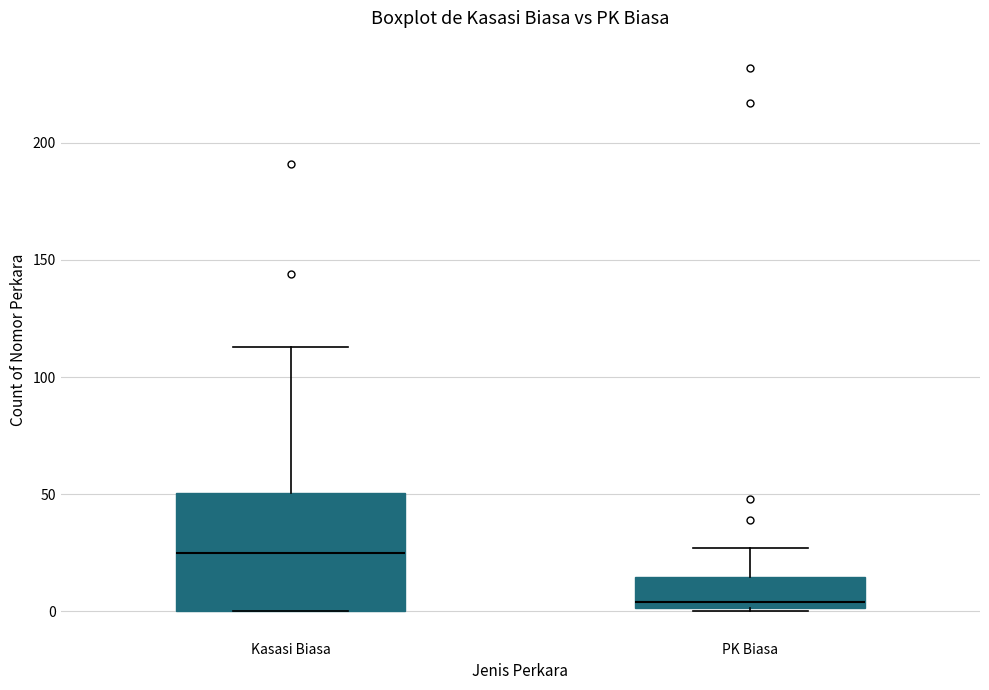

Which box's median line is the highest?

Kasasi Biasa